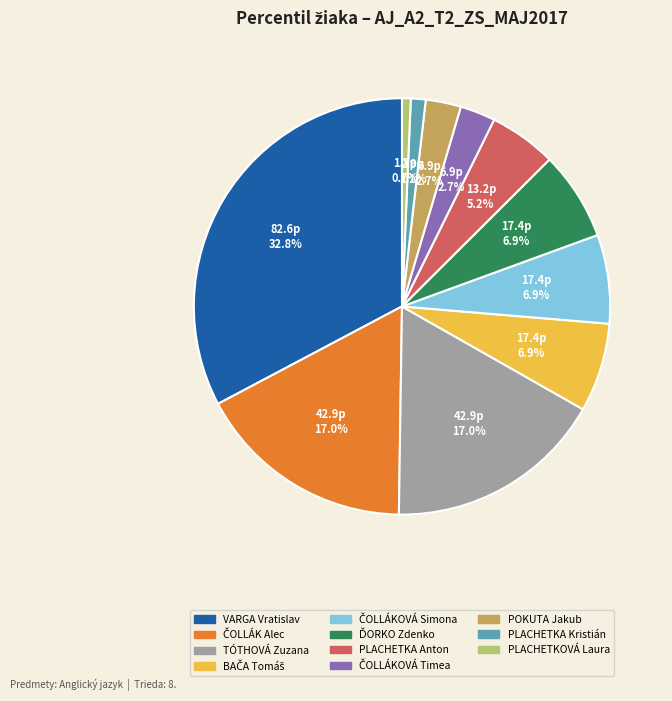

To the nearest percent, what percentage of the pie is TÓTHOVÁ Zuzana?

17%